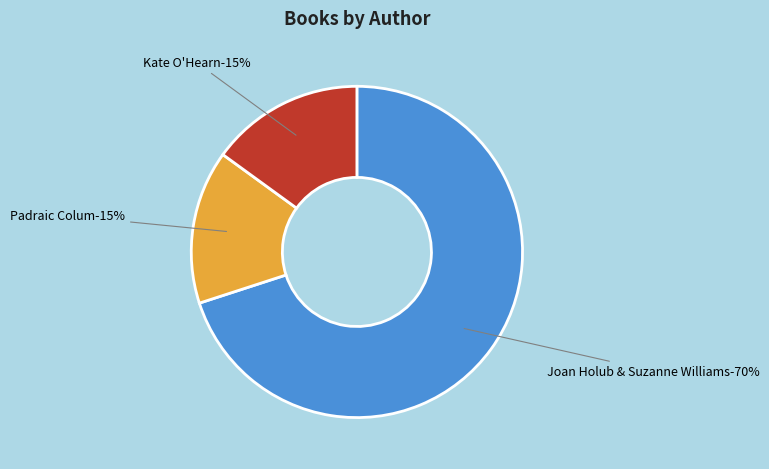

What percentage is the Kate O'Hearn slice, to the nearest percent?

15%